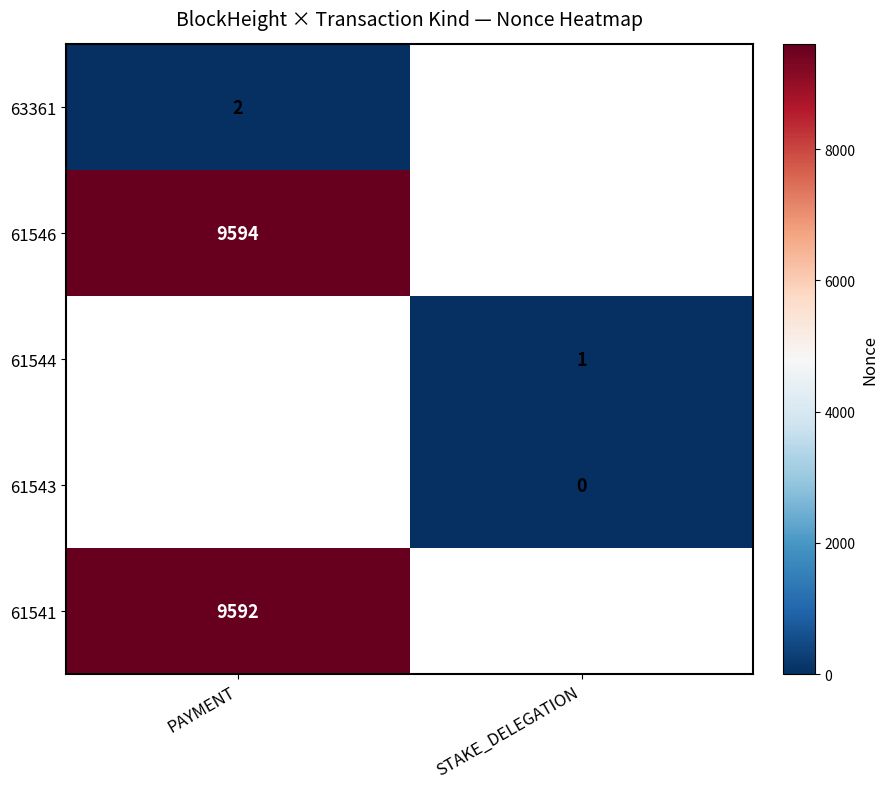

Which has a higher value, STAKE_DELEGATION or PAYMENT?

PAYMENT